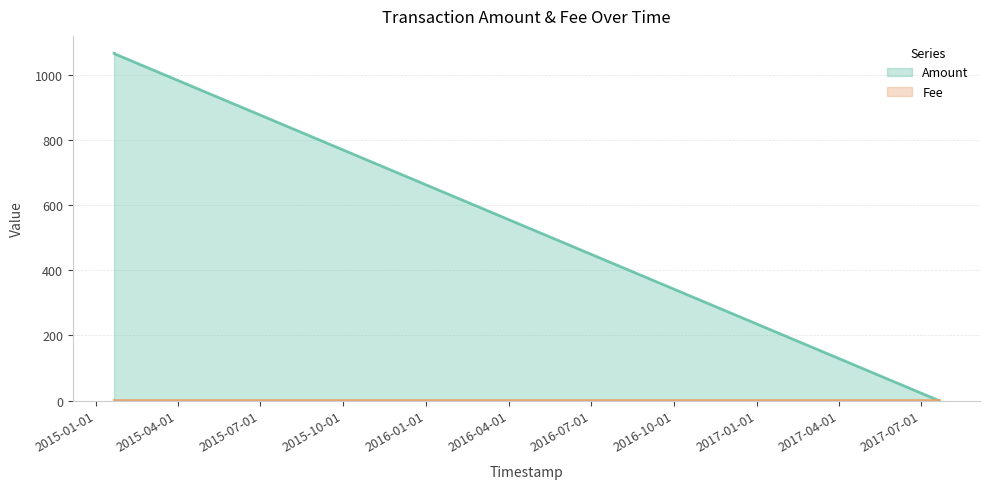

List the labels in order of value, largest first.

2015-01-20 20:22:57, 2015-01-20 20:27:56, 2017-07-20 14:03:45